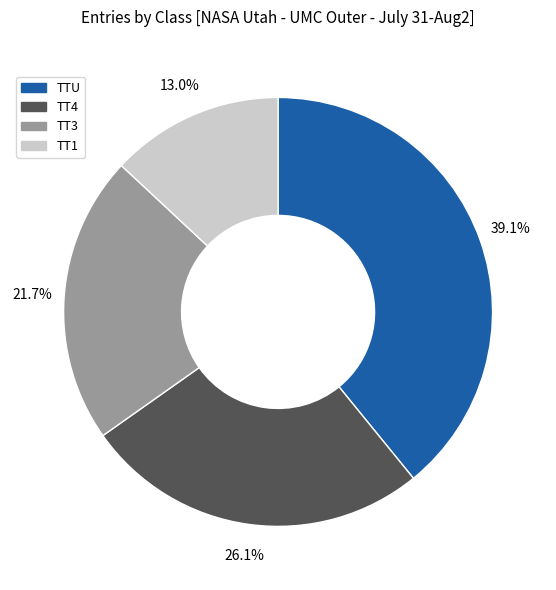

What percentage do TTU and TT3 together represent?

60.9%